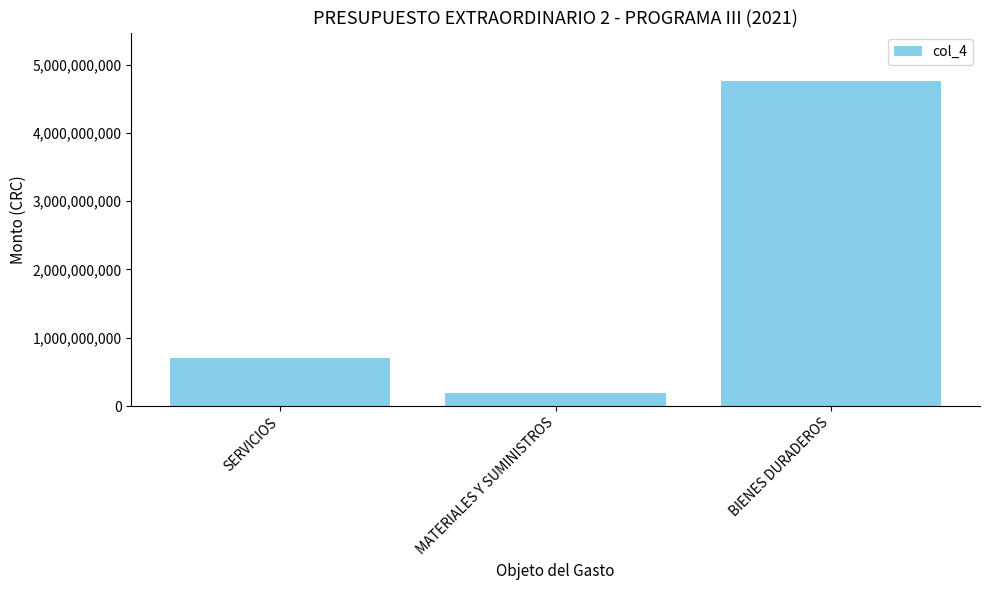

Are the bars horizontal?

No